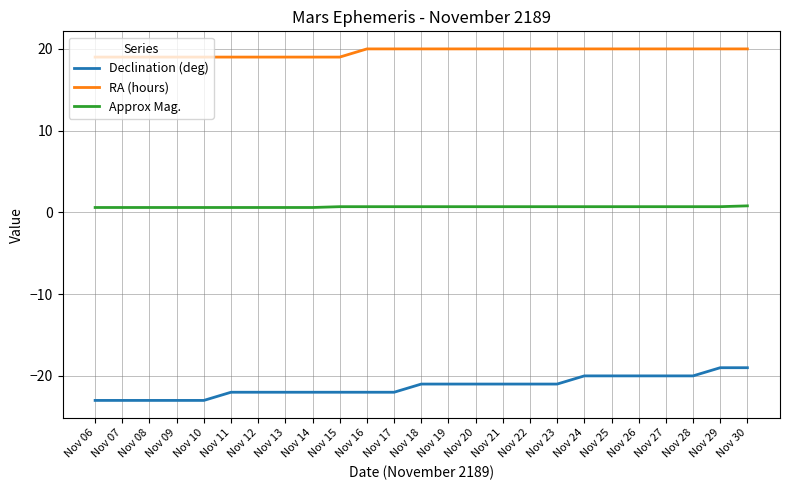

List the series in order of their peak value, highest first.

RA (hours), Approx Mag., Declination (deg)